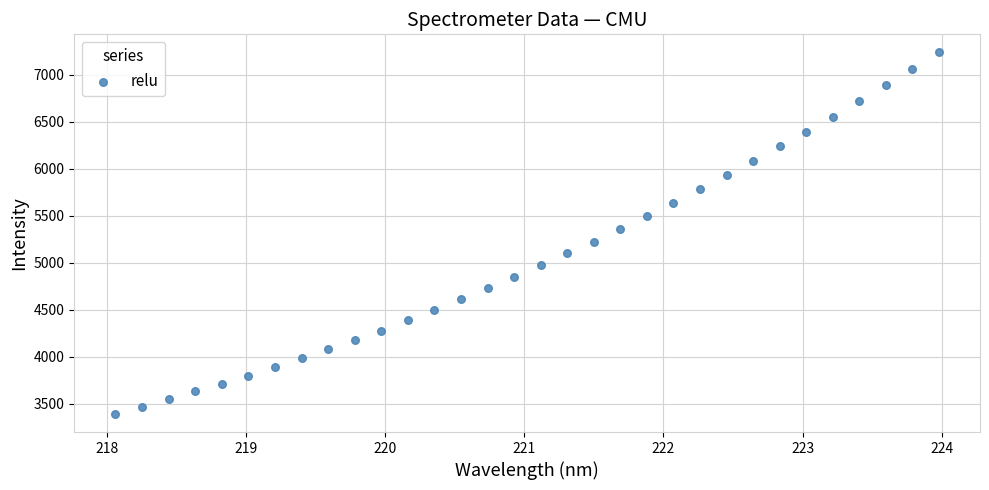

What is the range of X values (max minus min)?

5.9